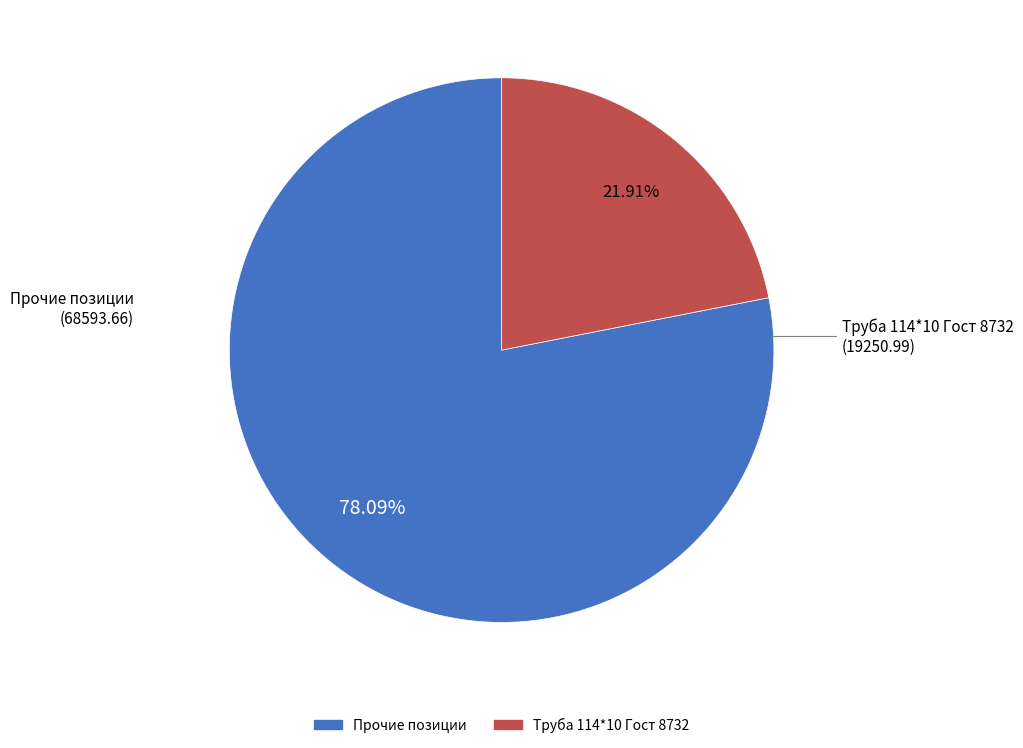

How many segments does this pie chart have?

2